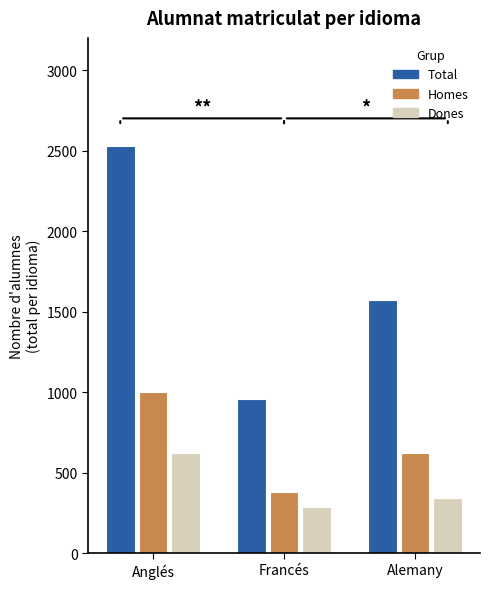

How many series are shown in this chart?

3